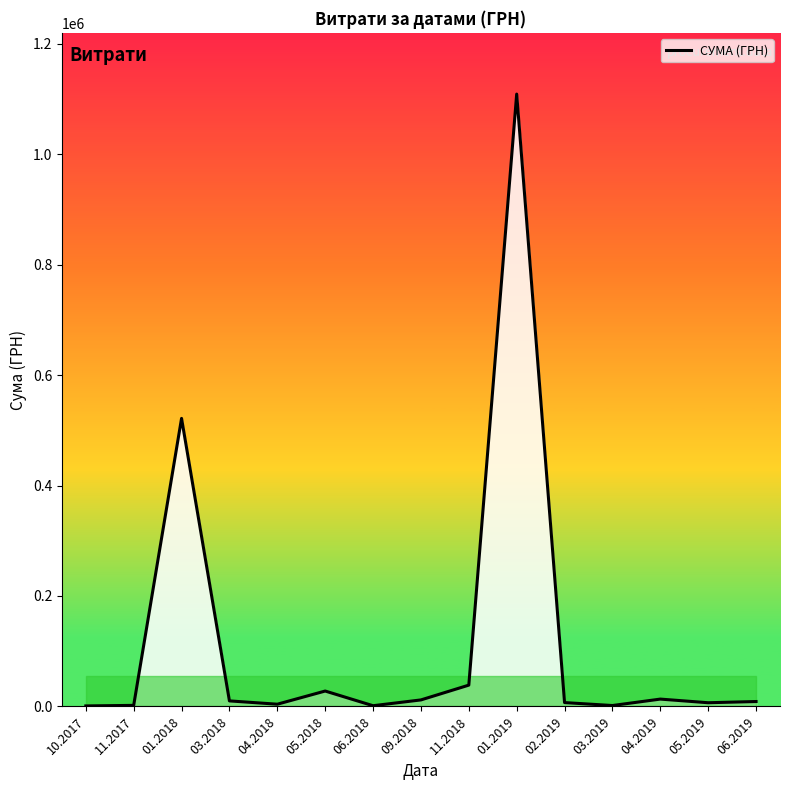

Count the number of data series in this chart.

1